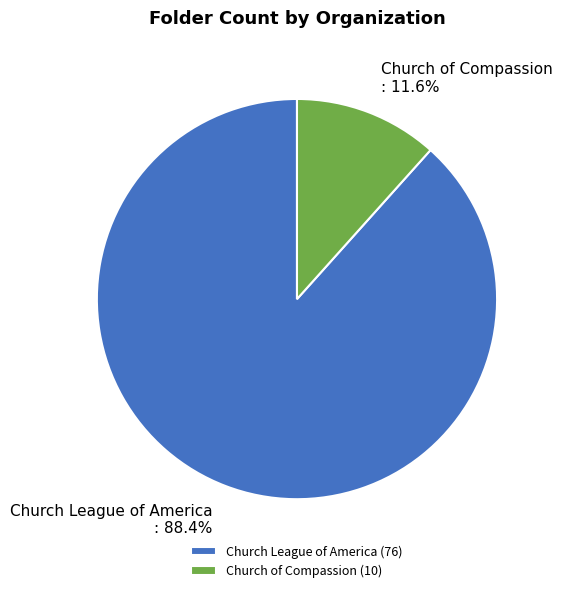

How many segments does this pie chart have?

2